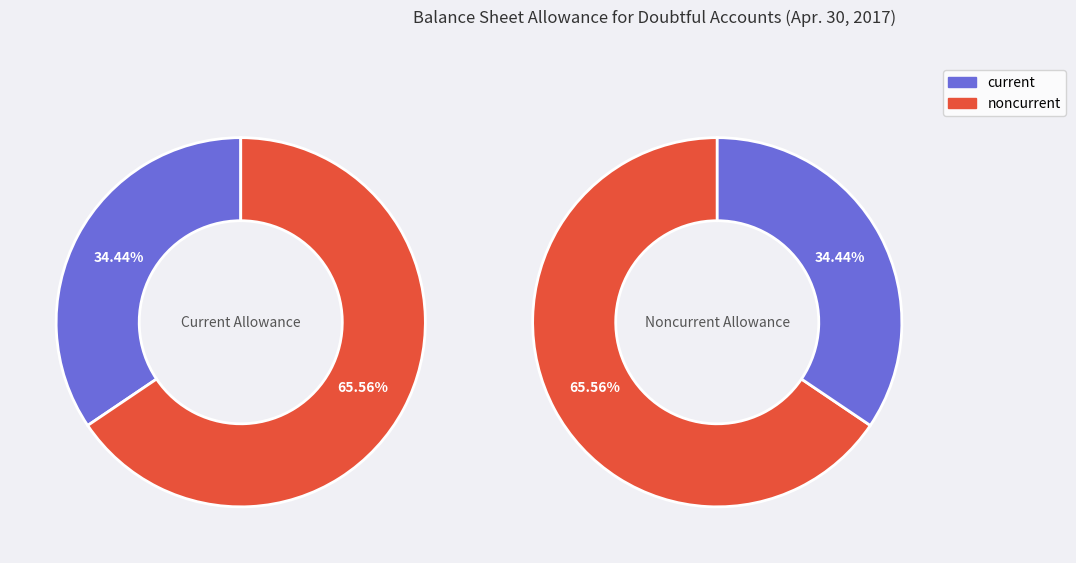

Rank the categories by value from lowest to highest.

Allowance for doubtful accounts, current, Allowance for doubtful accounts, noncurrent